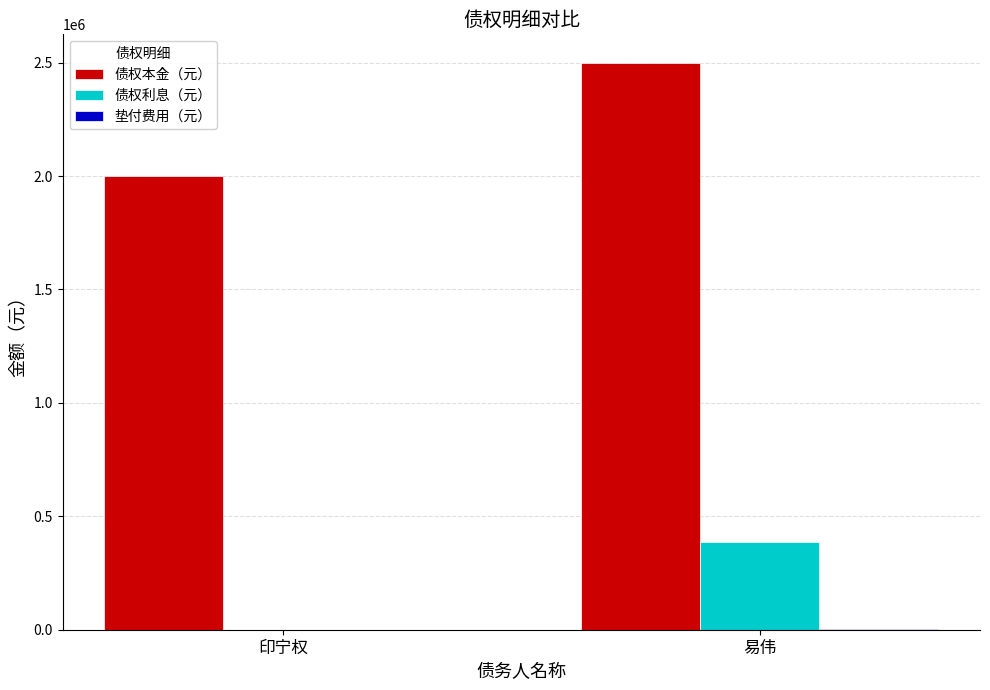

What is the difference between the 债权利息（元） values at 印宁权 and 易伟?

384933.3